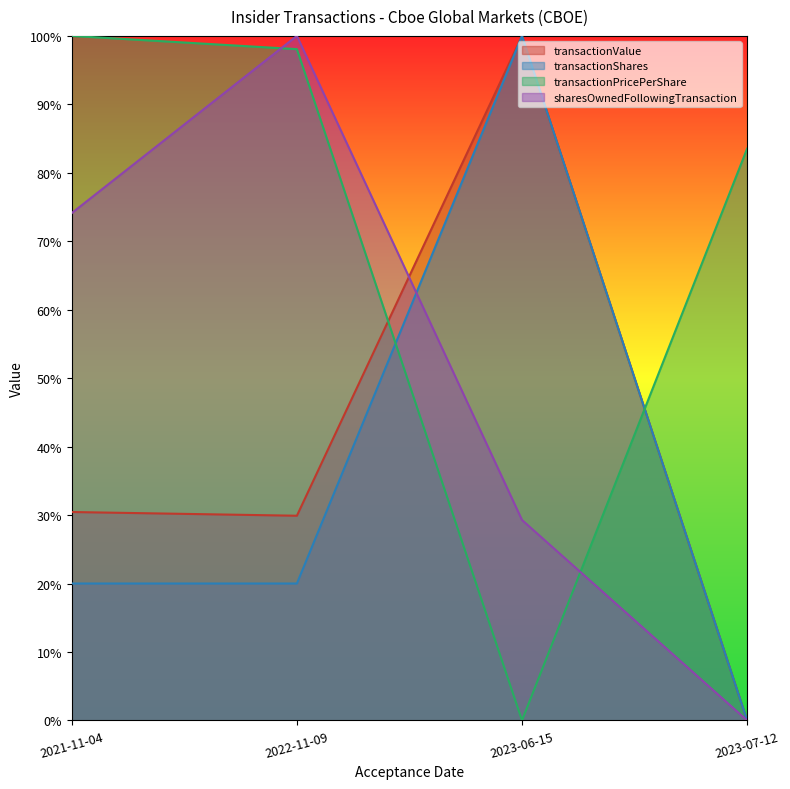

Does the chart display data point markers on the line(s)?

No